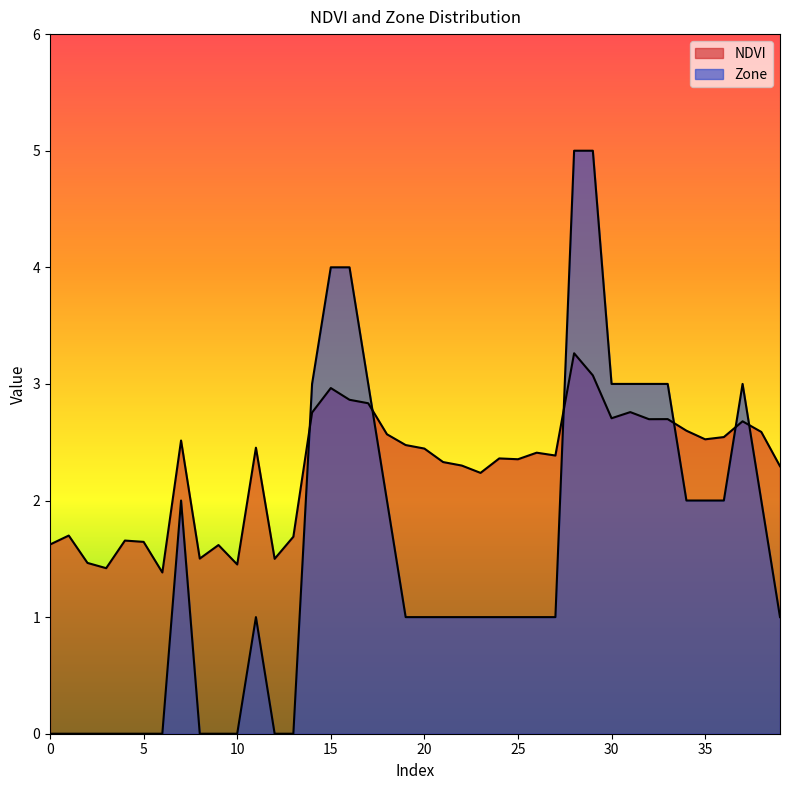

At which label does Zone first exceed 1?

7